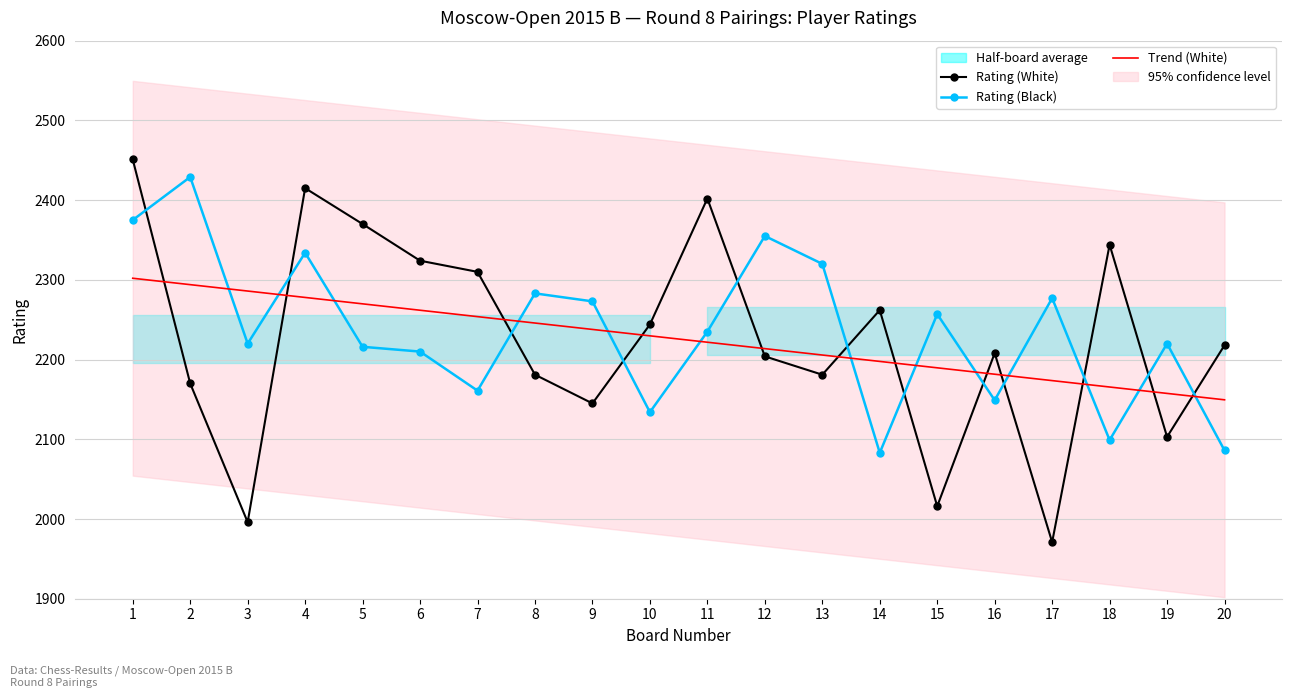

What is the approximate value of Trend (White) at 4?

2277.9